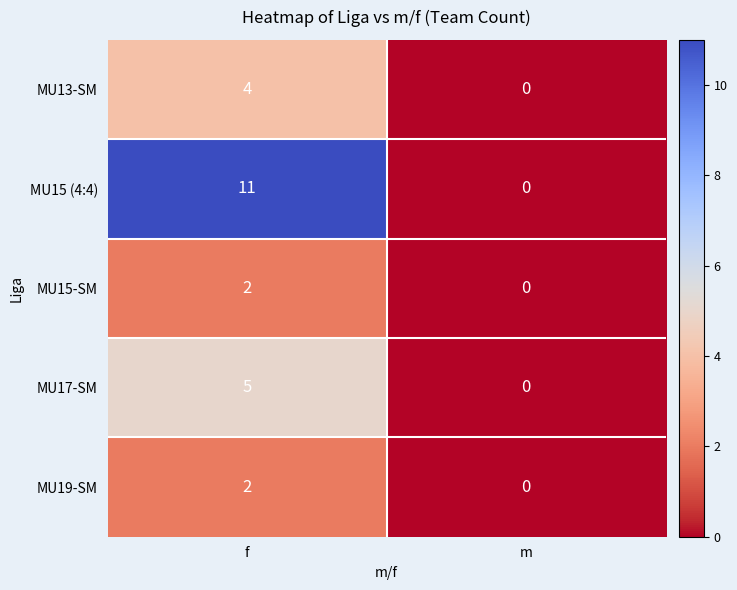

List the labels in order of MU19-SM value, smallest first.

m, f